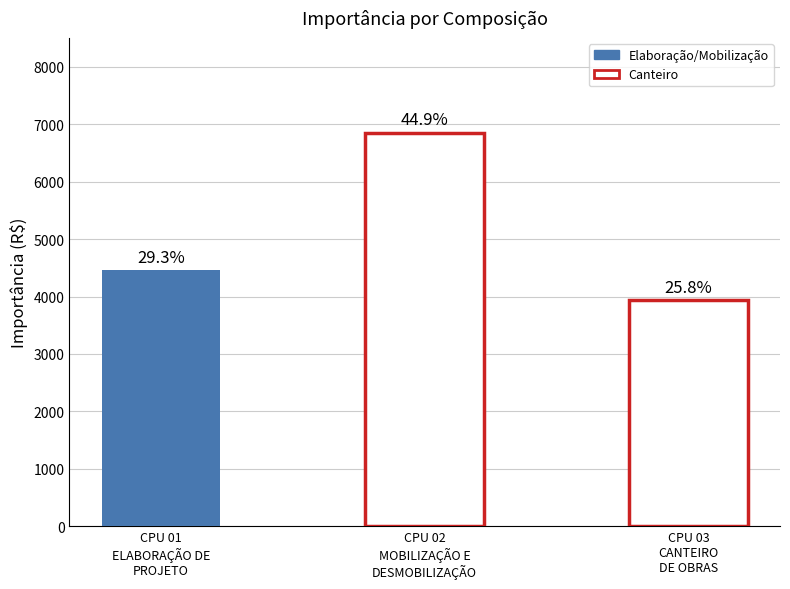

Are the bars grouped side by side (vs. stacked)?

No